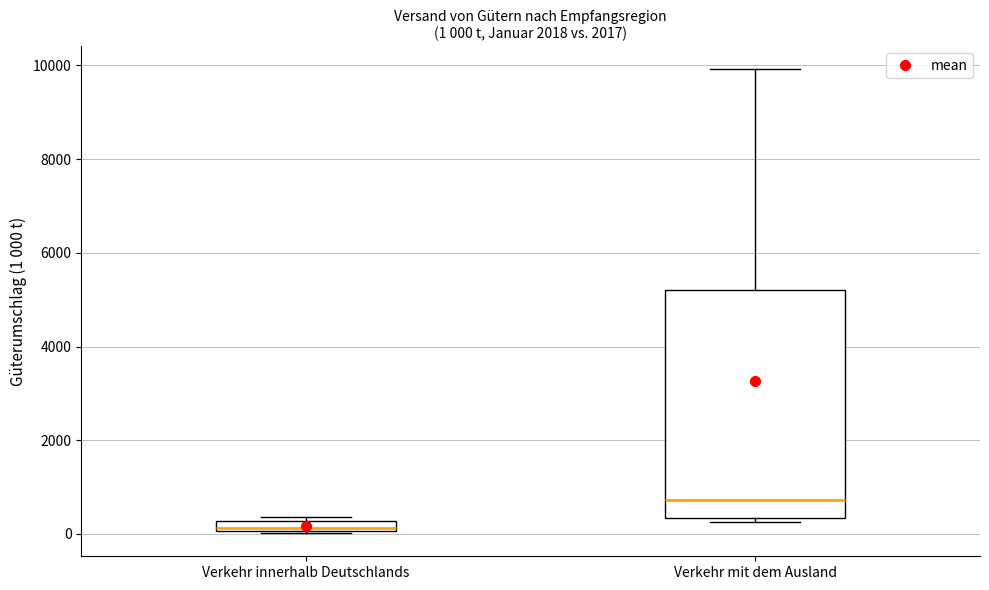

Comparing the boxes themselves (not the whiskers), which one is the tallest?

Verkehr mit dem Ausland